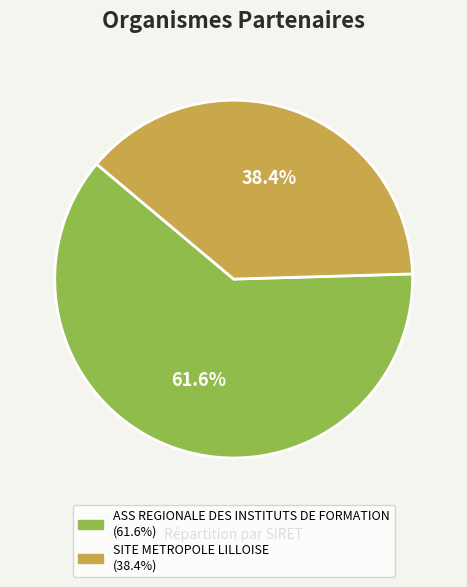

Which slice is the largest?

ASS REGIONALE DES INSTITUTS DE FORMATION